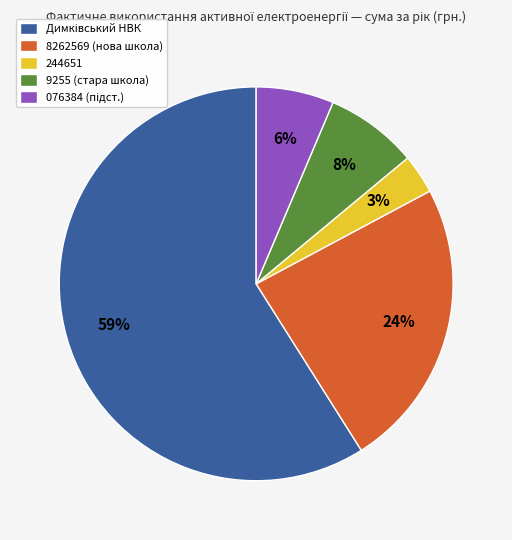

To the nearest percent, what is the difference between the largest and smallest slice percentages?

56%